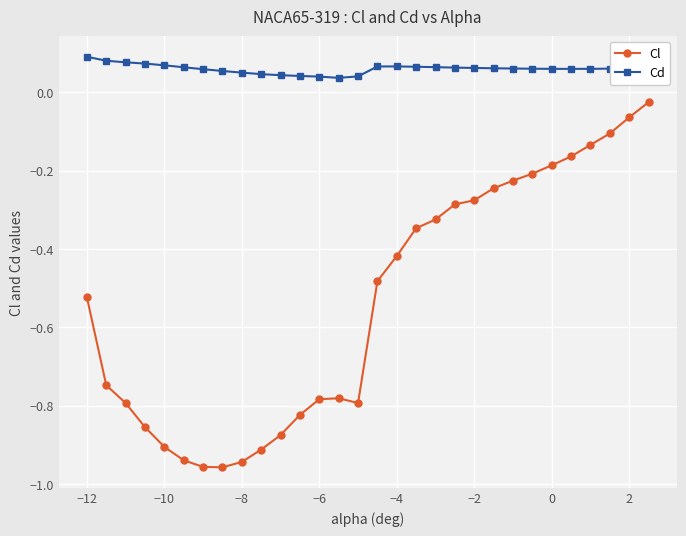

True or false: Cd and Cl intersect in this chart.

False